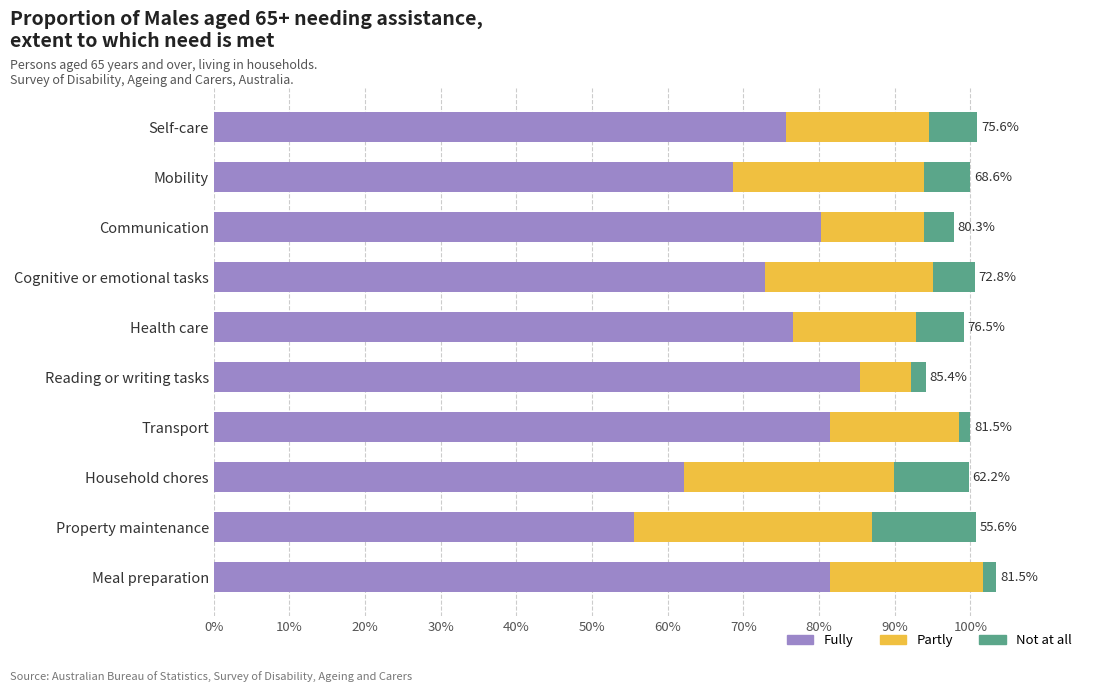

What is the sum of the Fully values at Cognitive or emotional tasks and Mobility?

141.4